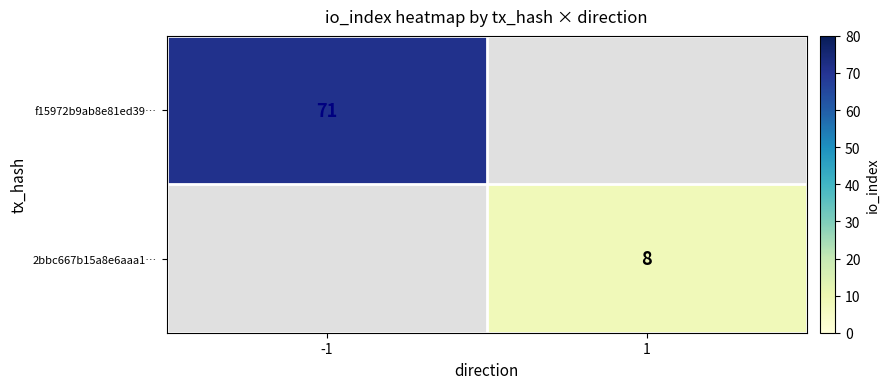

Is it true that 2bbc667b15a8e6aaa1… equals 4 at 1?

False